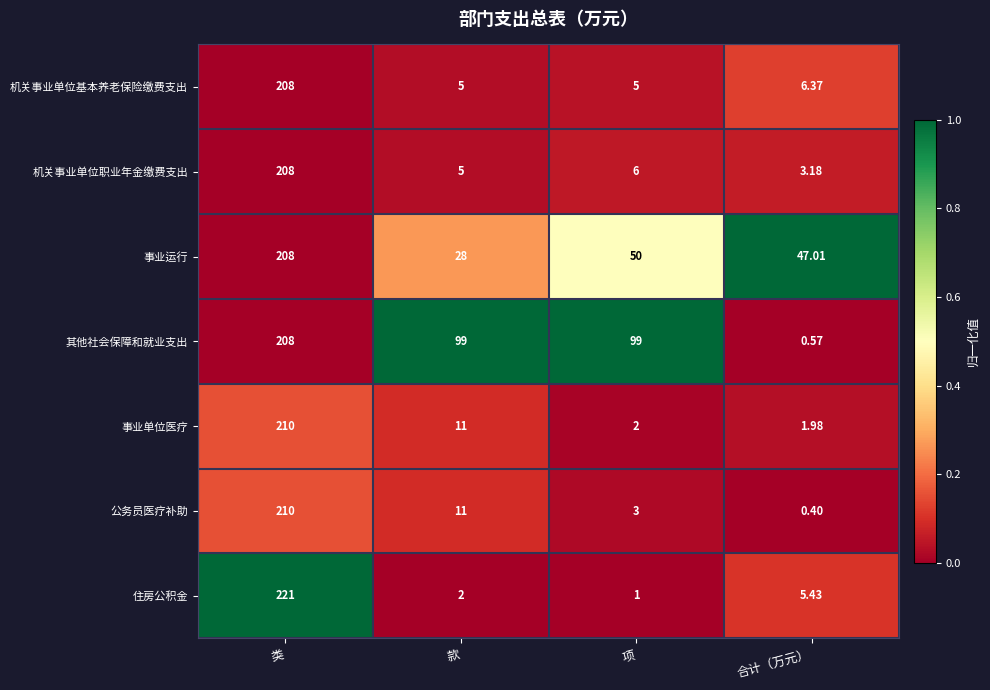

At how many categories does at least one series exceed 0?

4